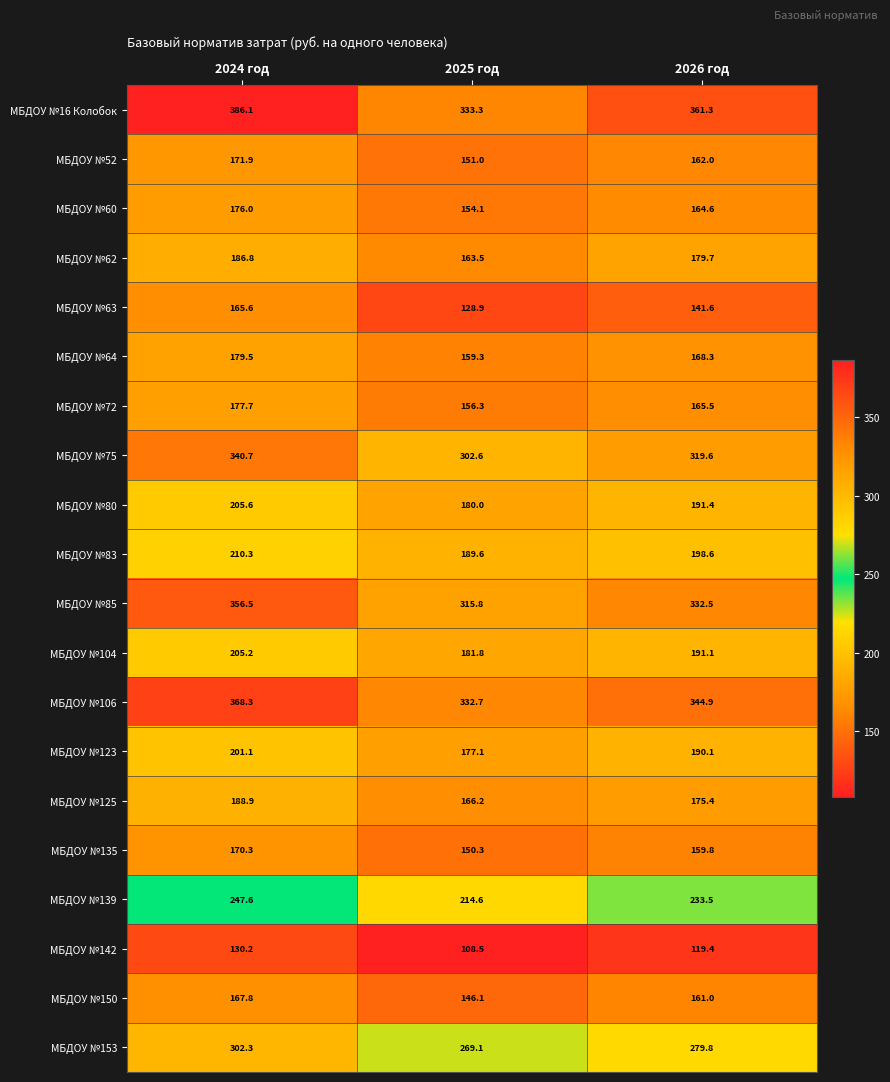

Rank the series by their maximum value, from highest to lowest.

МБДОУ №16 Колобок, МБДОУ №106, МБДОУ №85, МБДОУ №75, МБДОУ №153, МБДОУ №139, МБДОУ №83, МБДОУ №80, МБДОУ №104, МБДОУ №123, МБДОУ №125, МБДОУ №62, МБДОУ №64, МБДОУ №72, МБДОУ №60, МБДОУ №52, МБДОУ №135, МБДОУ №150, МБДОУ №63, МБДОУ №142